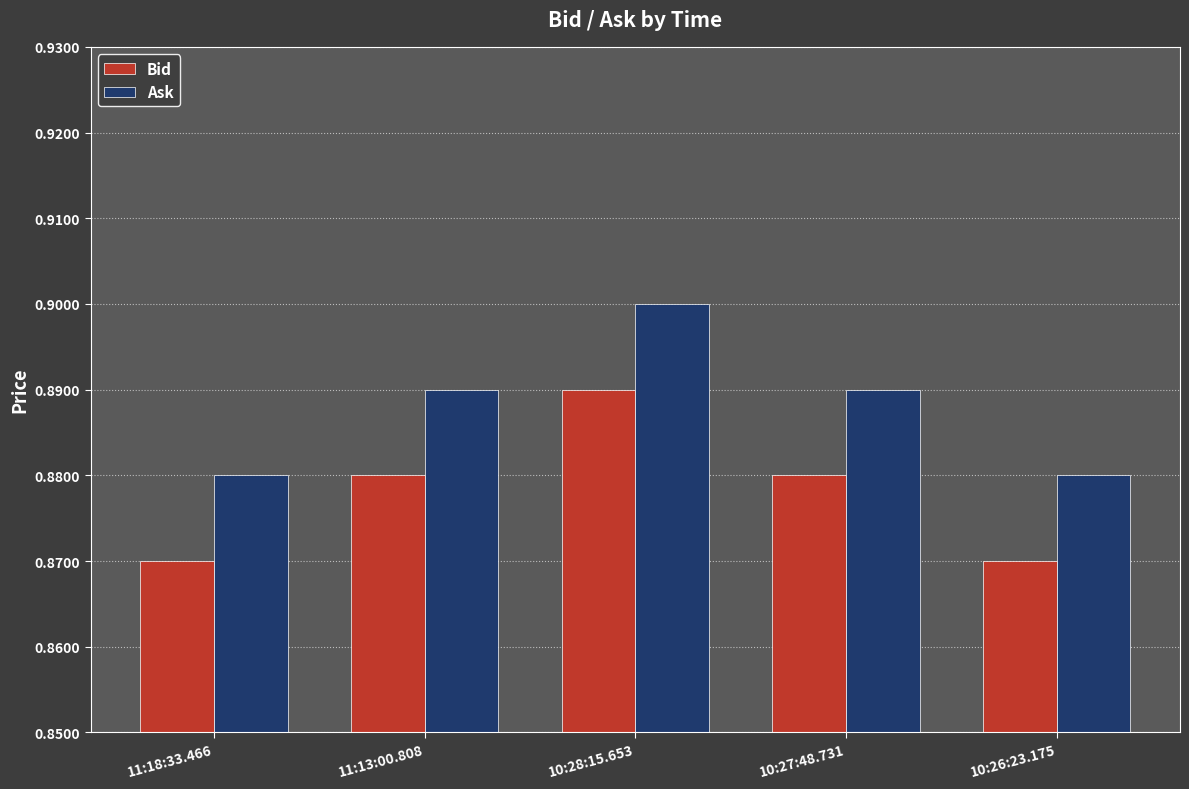

At which category does the chart reach its peak across all series?

10:28:15.653